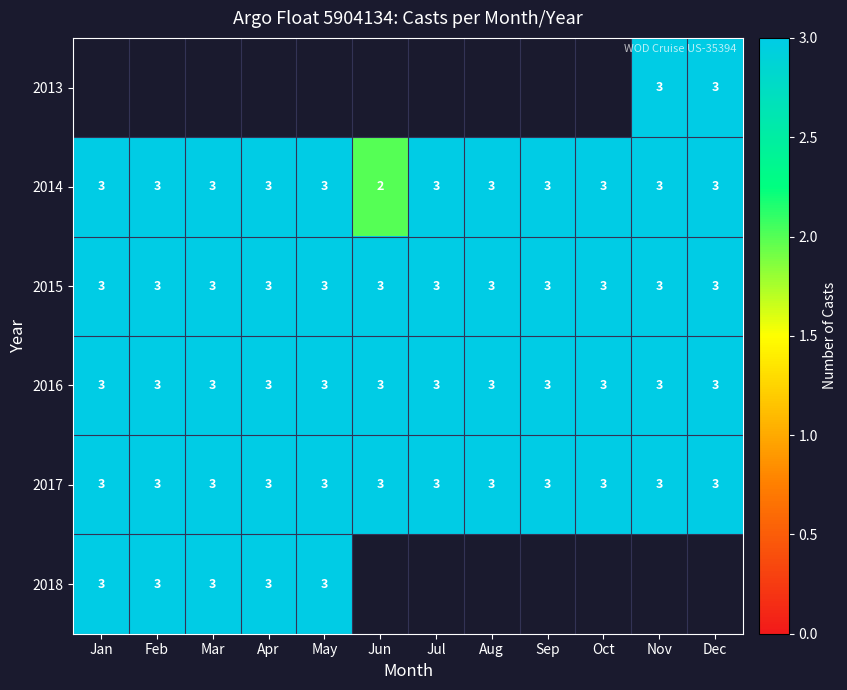

True or false: 2016 has a value of 2.0 at Apr.

False